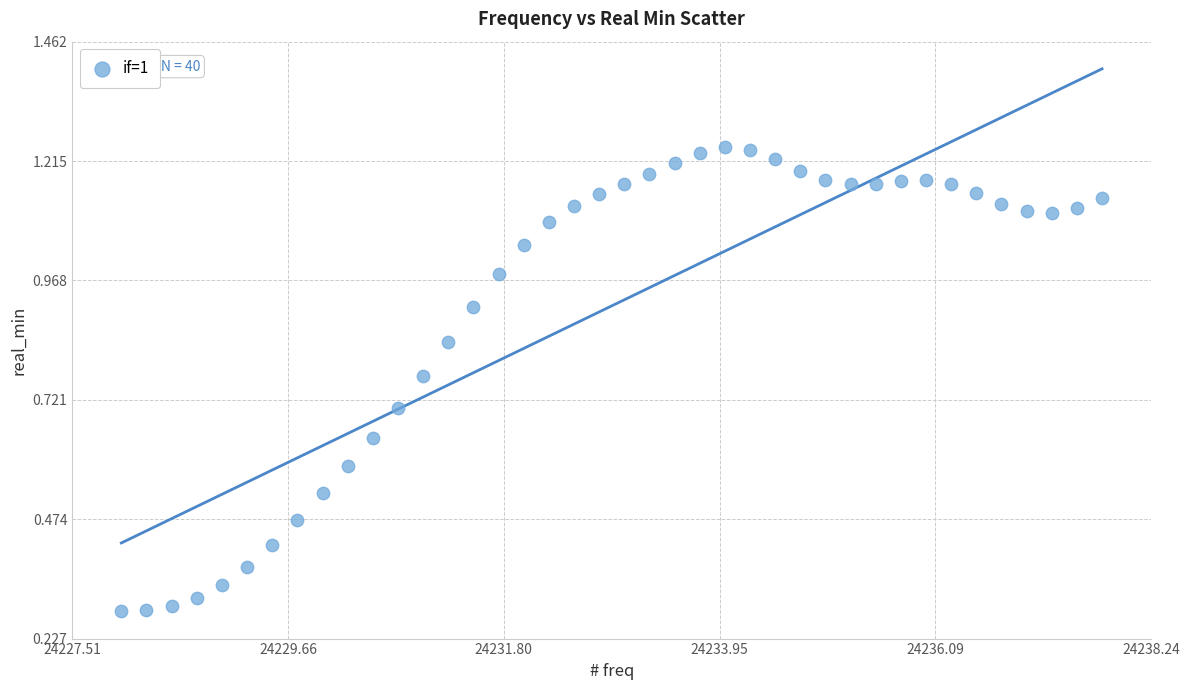

What is the range of X values (max minus min)?

9.8